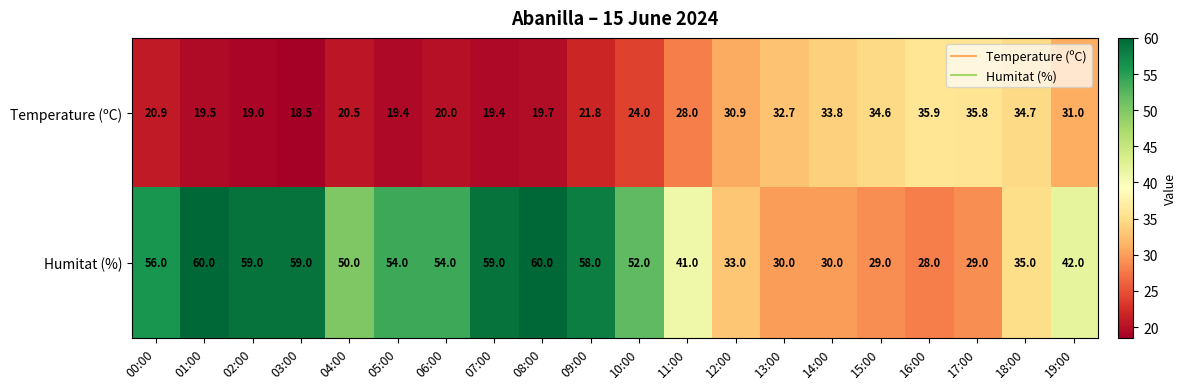

What is the difference between the highest and lowest values at 14:00?

3.8